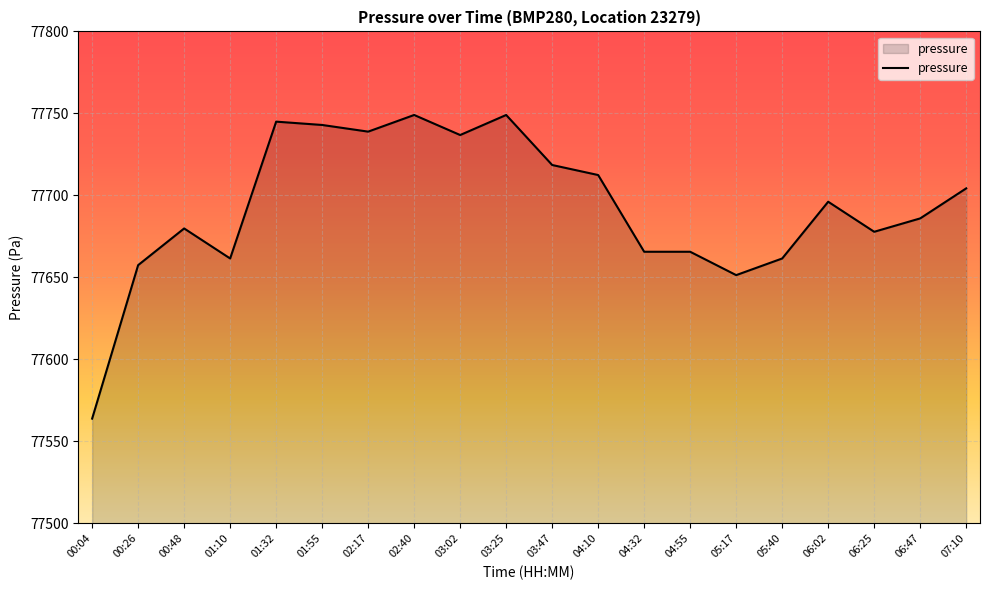

At which category does the chart reach its minimum across all series?

00:04